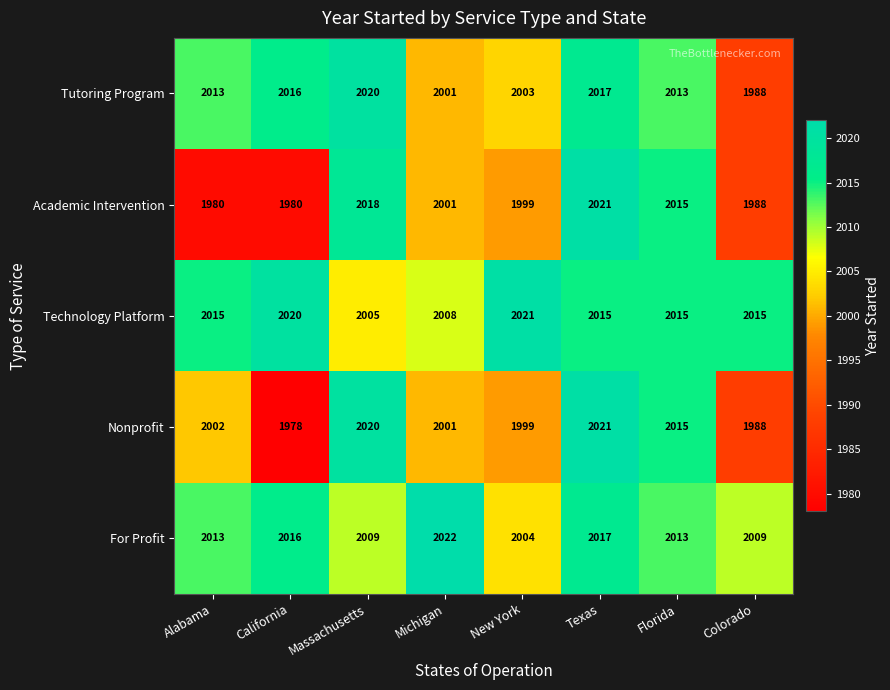

Which series has the largest range (max minus min)?

Nonprofit